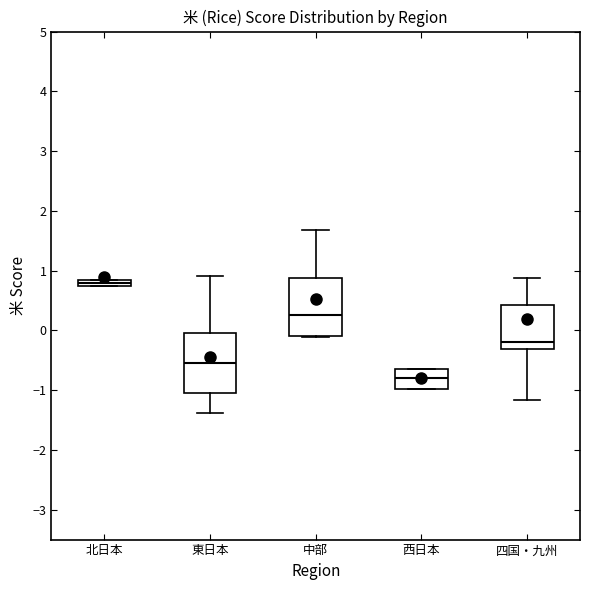

Which box has the highest median line?

北日本